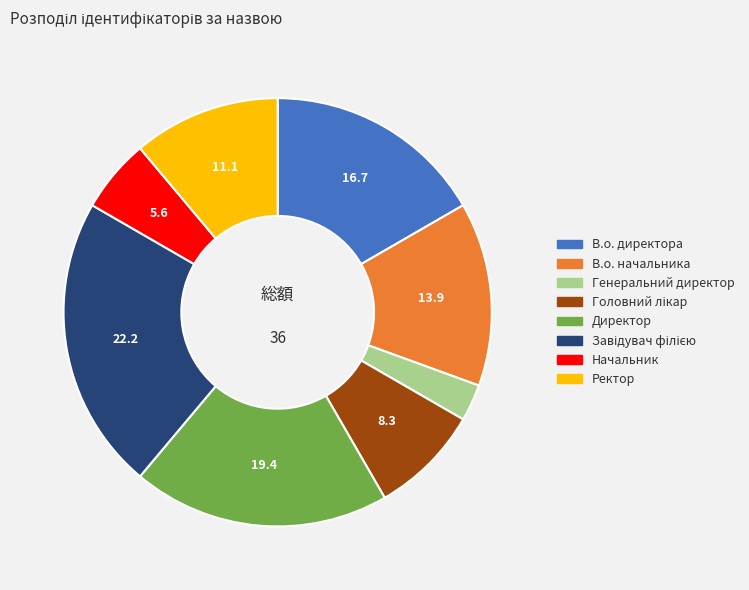

Between Генеральний директор and Ректор, which is larger?

Ректор